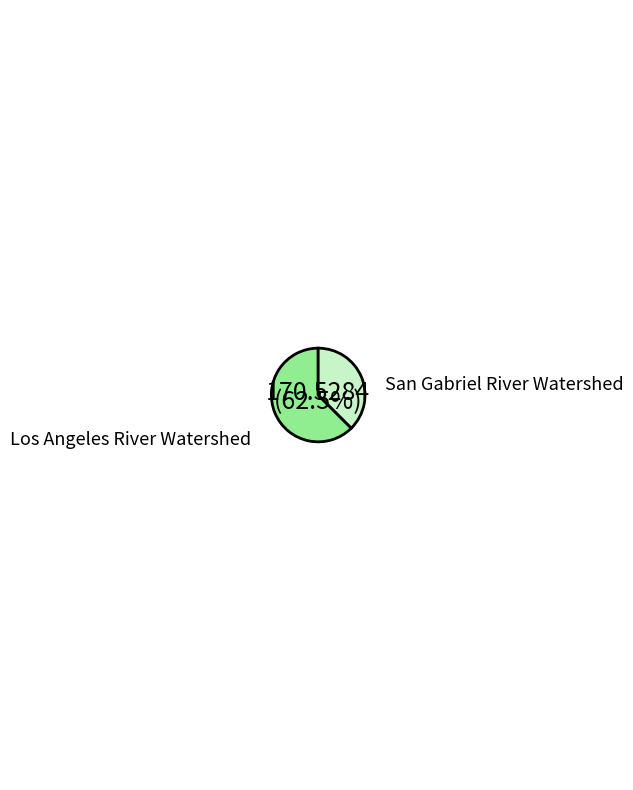

Is RHSGRSAWPR the majority of the pie?

No